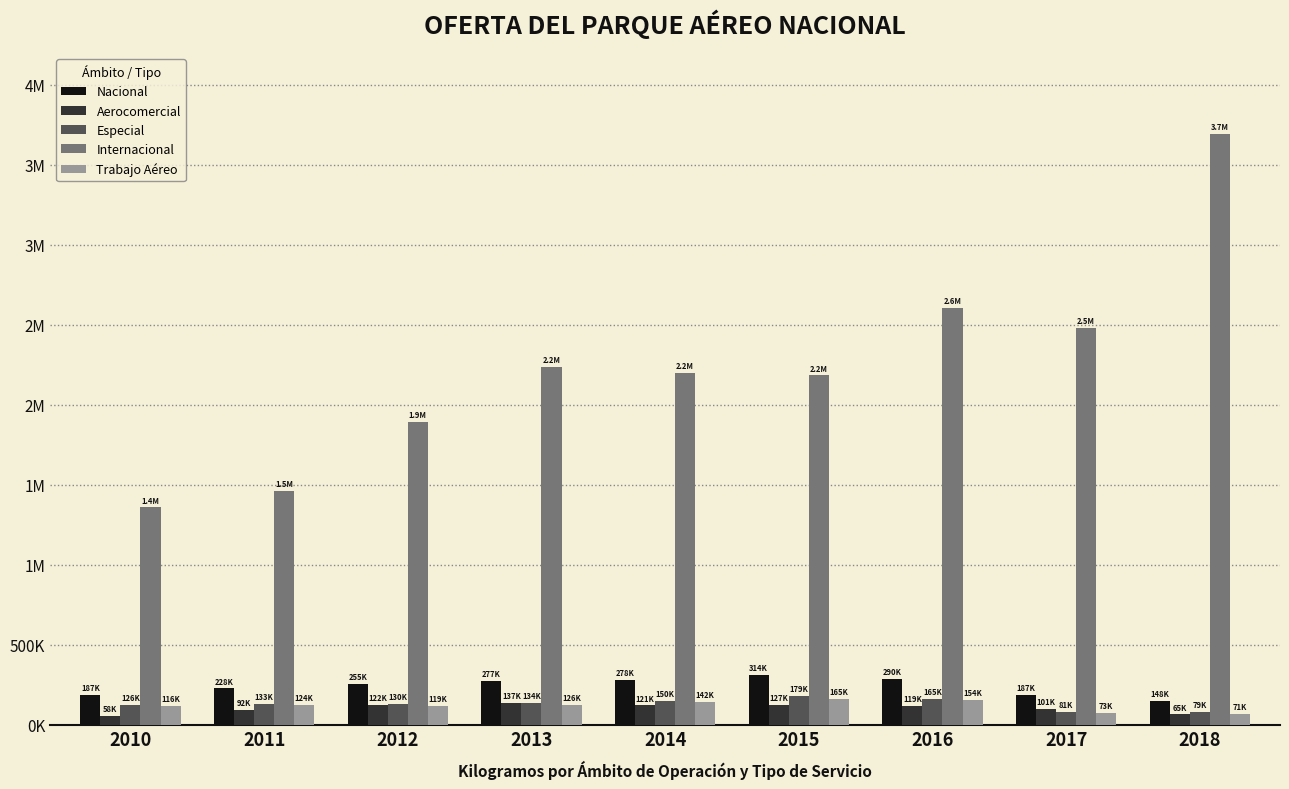

What are all the series names shown in the legend?

Nacional, Aerocomercial, Especial, Internacional, Trabajo Aéreo